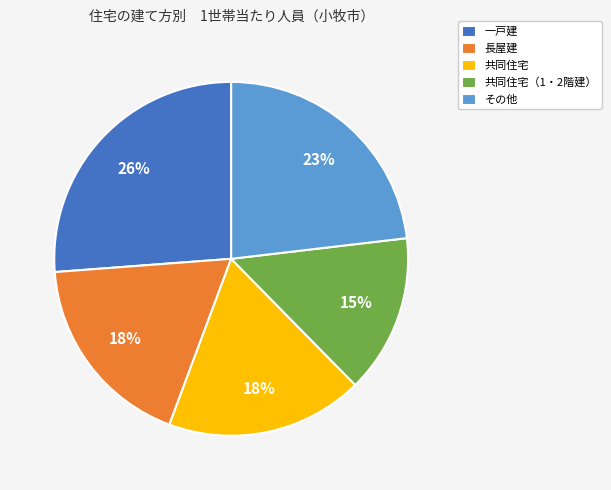

Does any single category account for the majority?

No